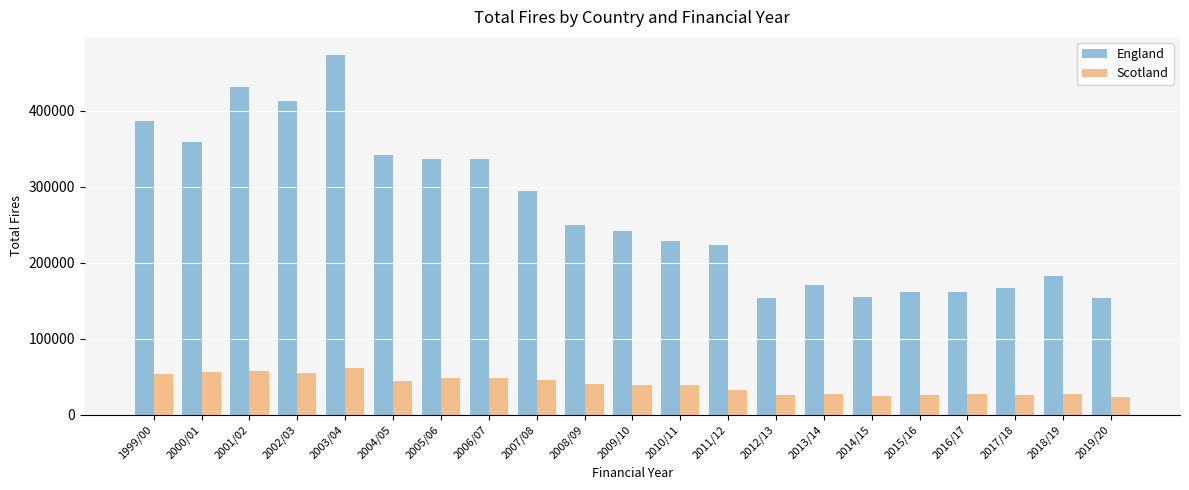

What are all the series names shown in the legend?

England, Scotland